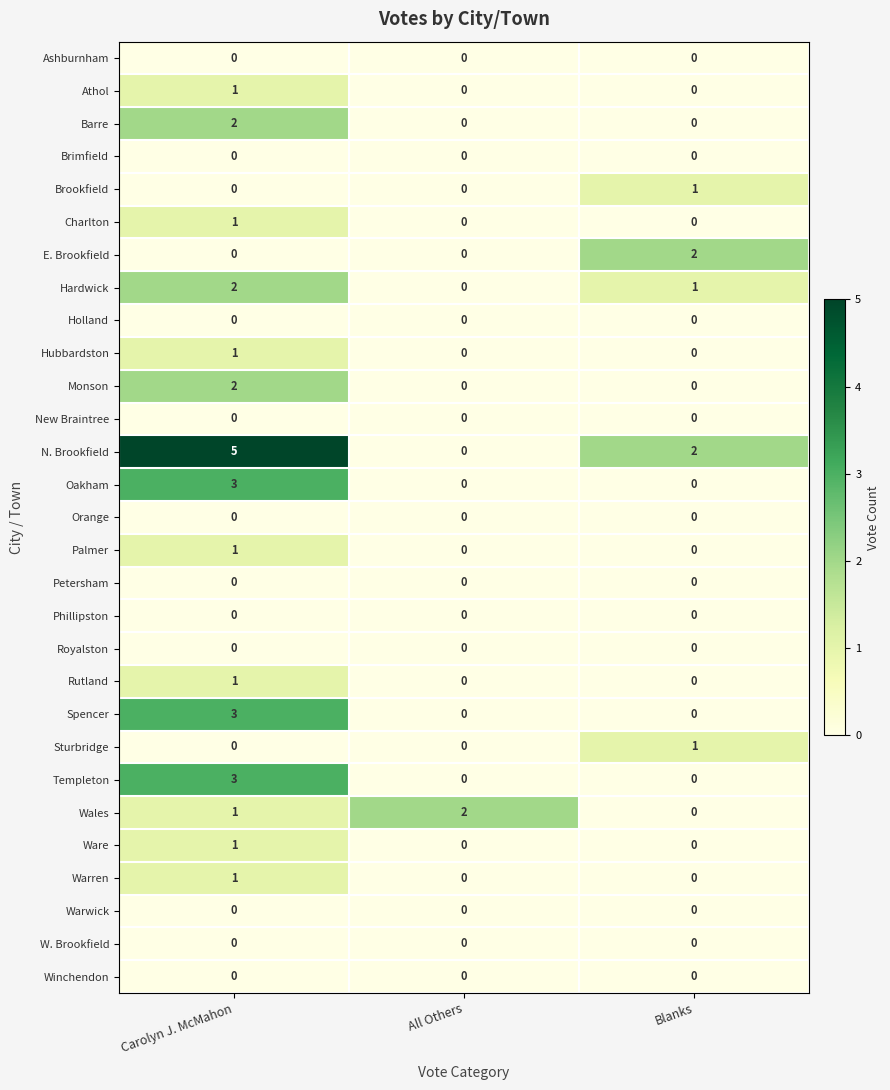

Which series has the largest range (max minus min)?

N. Brookfield